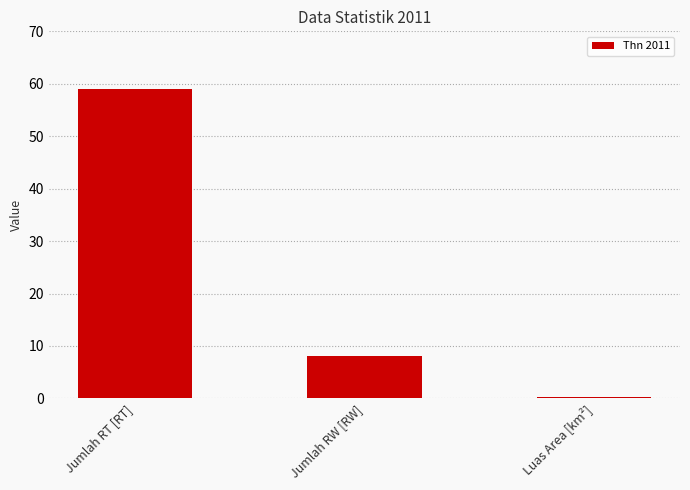

What is the sum of the values at Jumlah RW [RW] and Jumlah RT [RT]?

67.0